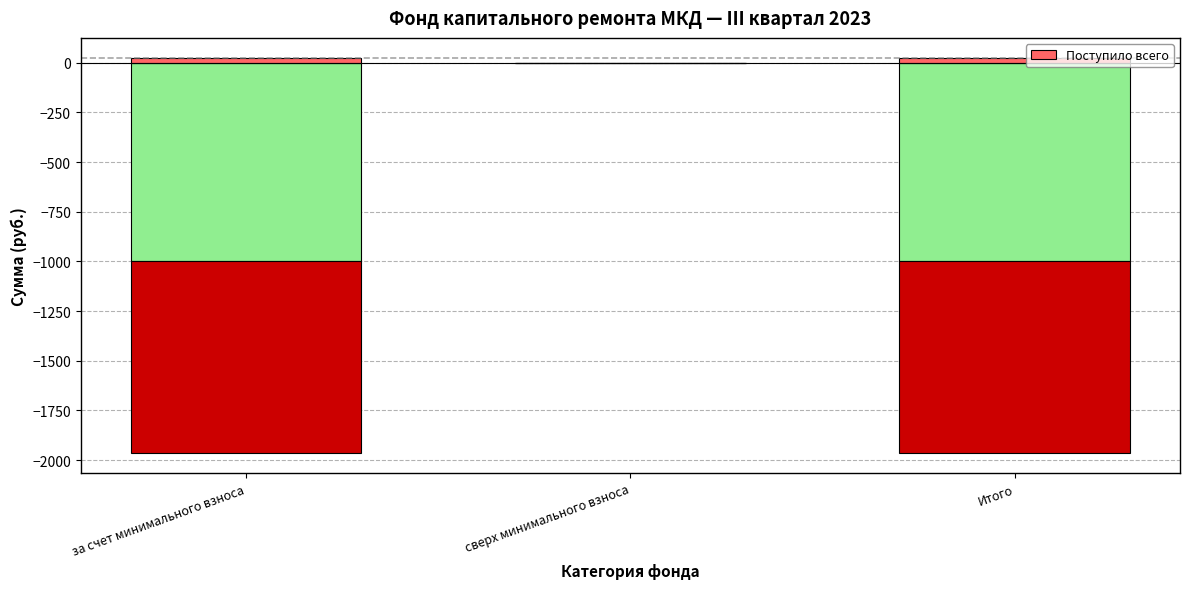

What is the label of the 1st bar from the right?

Итого